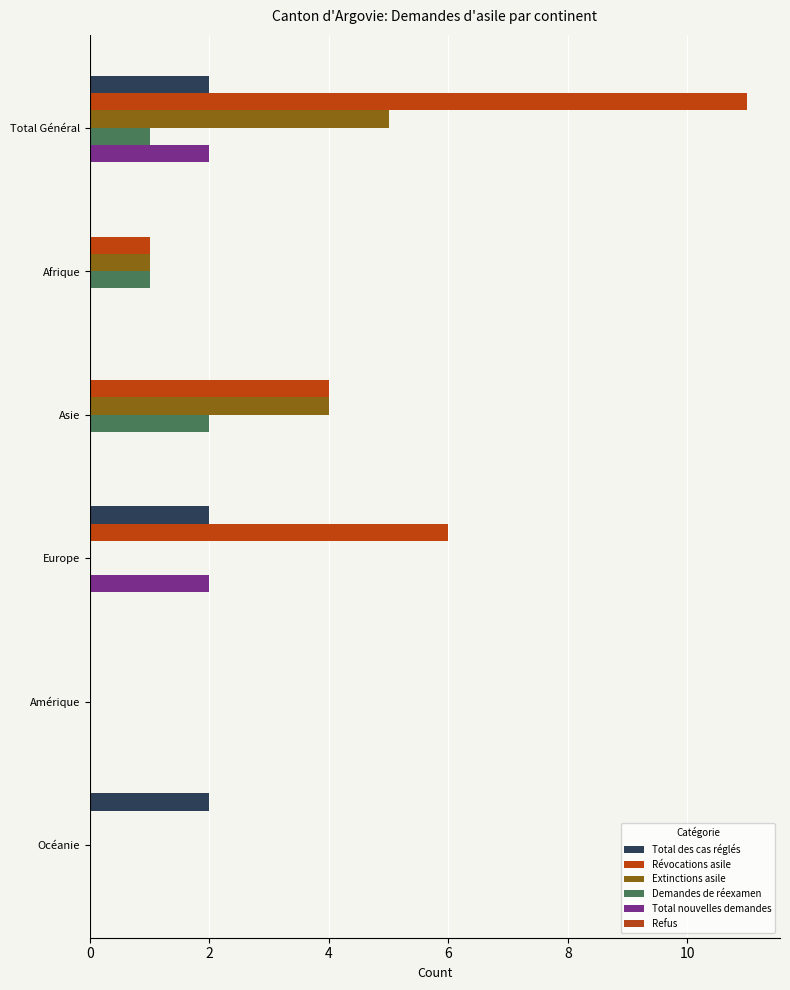

How many Demandes de réexamen values are between 0 and 1?

5